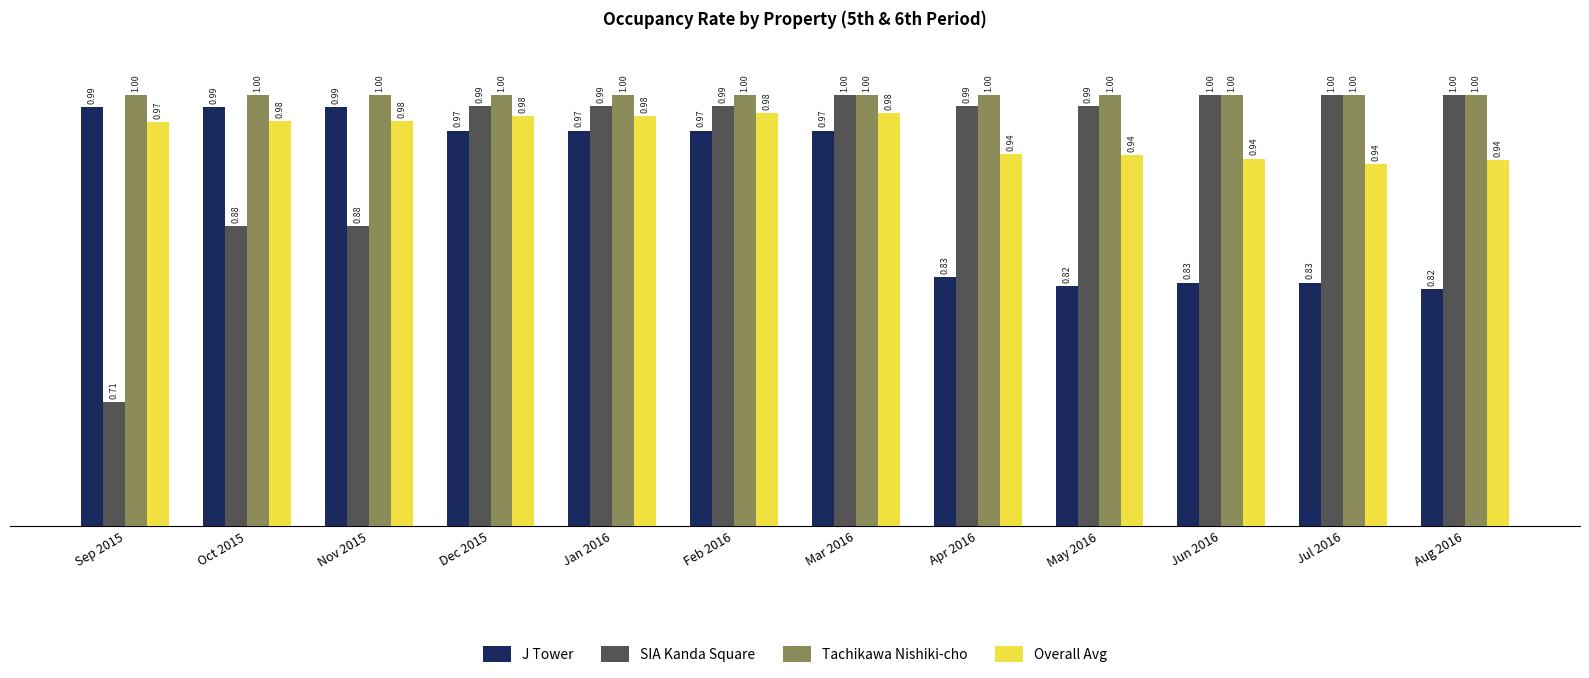

Which series changed the most between Nov 2015 and Dec 2015?

SIA Kanda Square